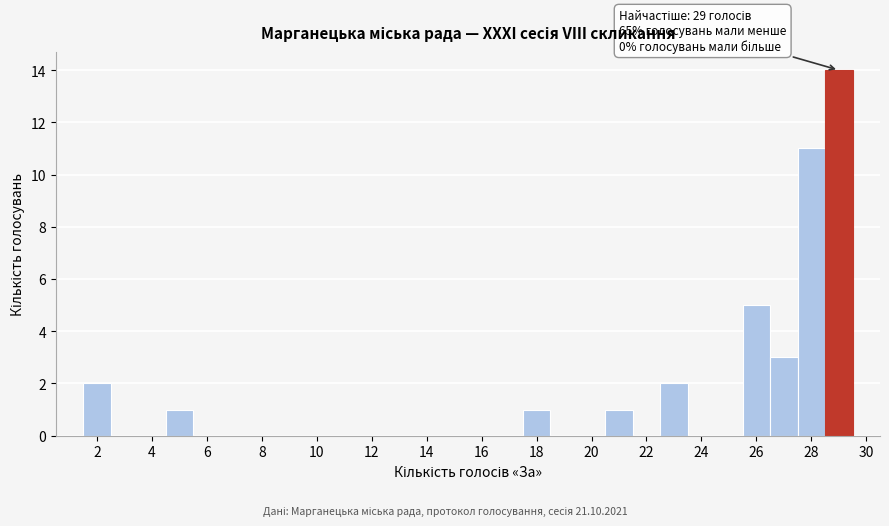

Over which range of the x-axis is the bar tallest?

28.5 to 29.5